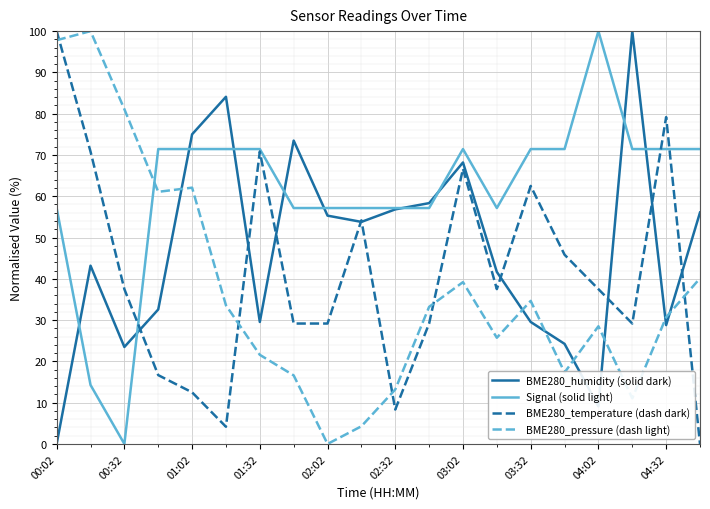

What is the greatest value displayed?

100.0